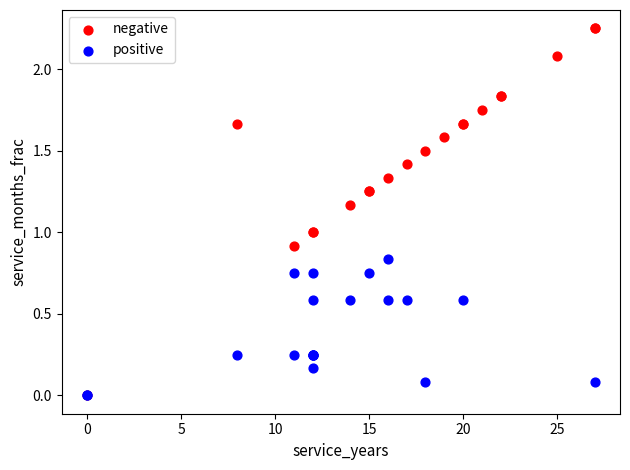

Which series contains the highest Y value?

negative